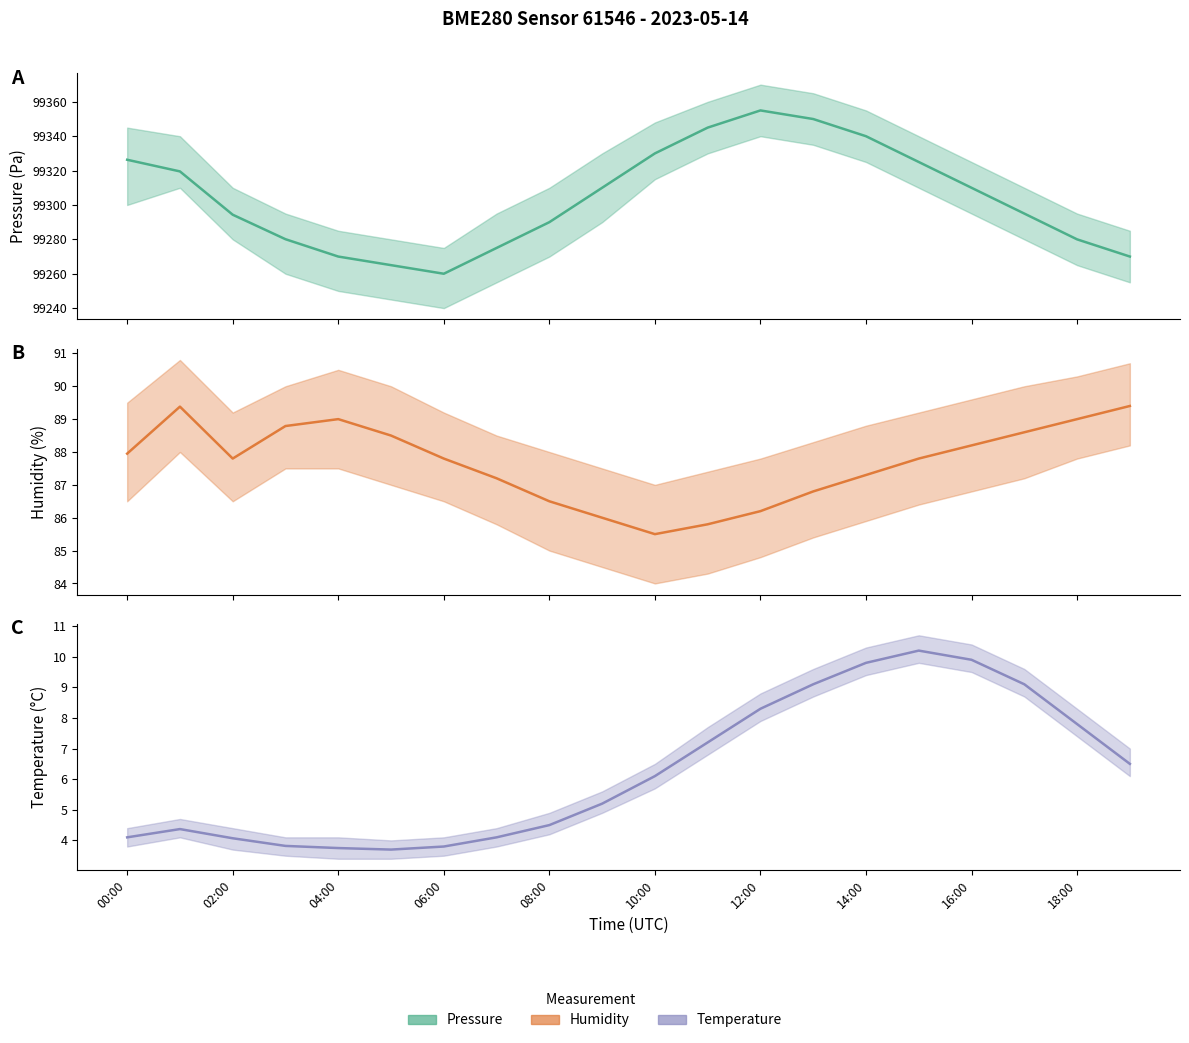

At which label does humidity reach its peak?

19:00